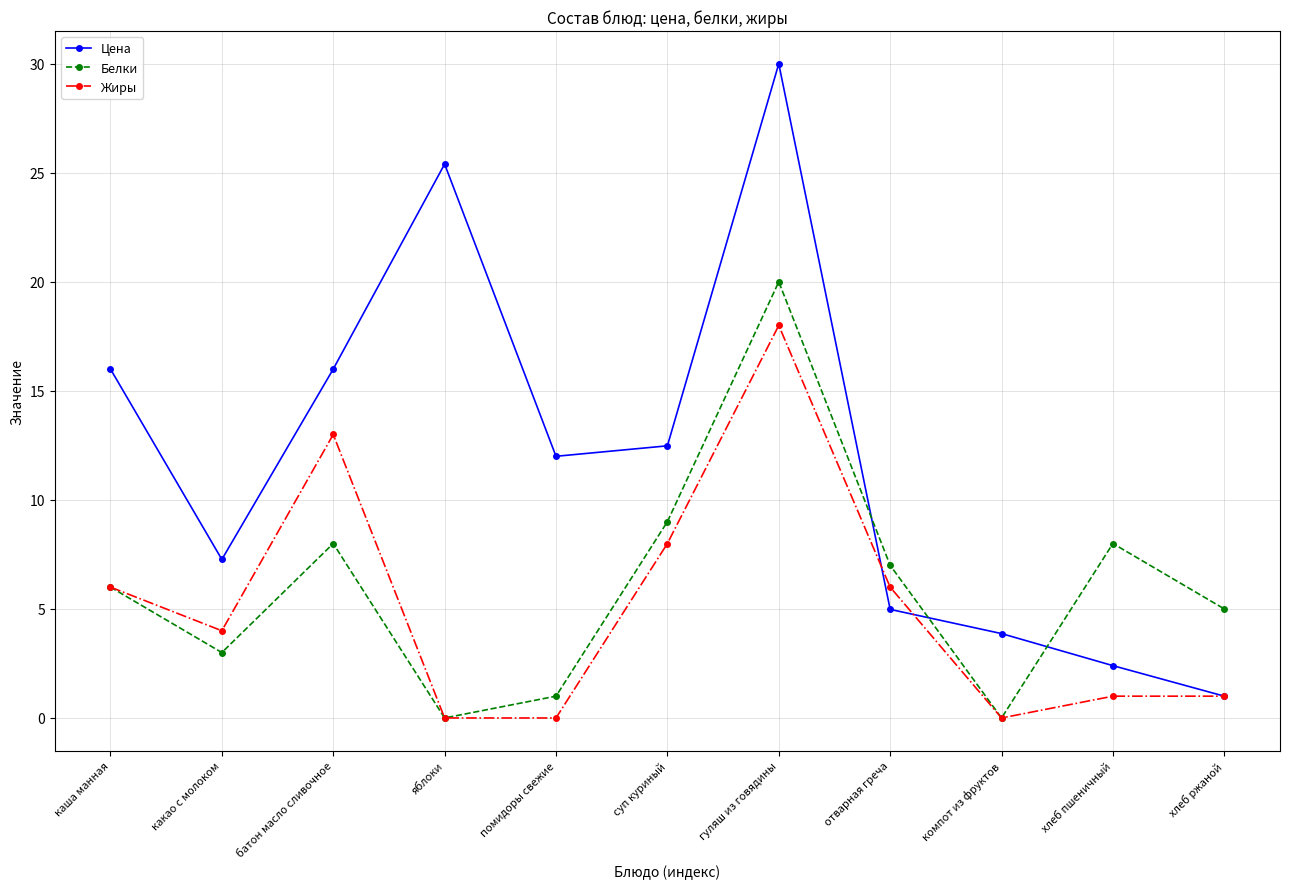

List the series in order of their peak value, lowest first.

Жиры, Белки, Цена